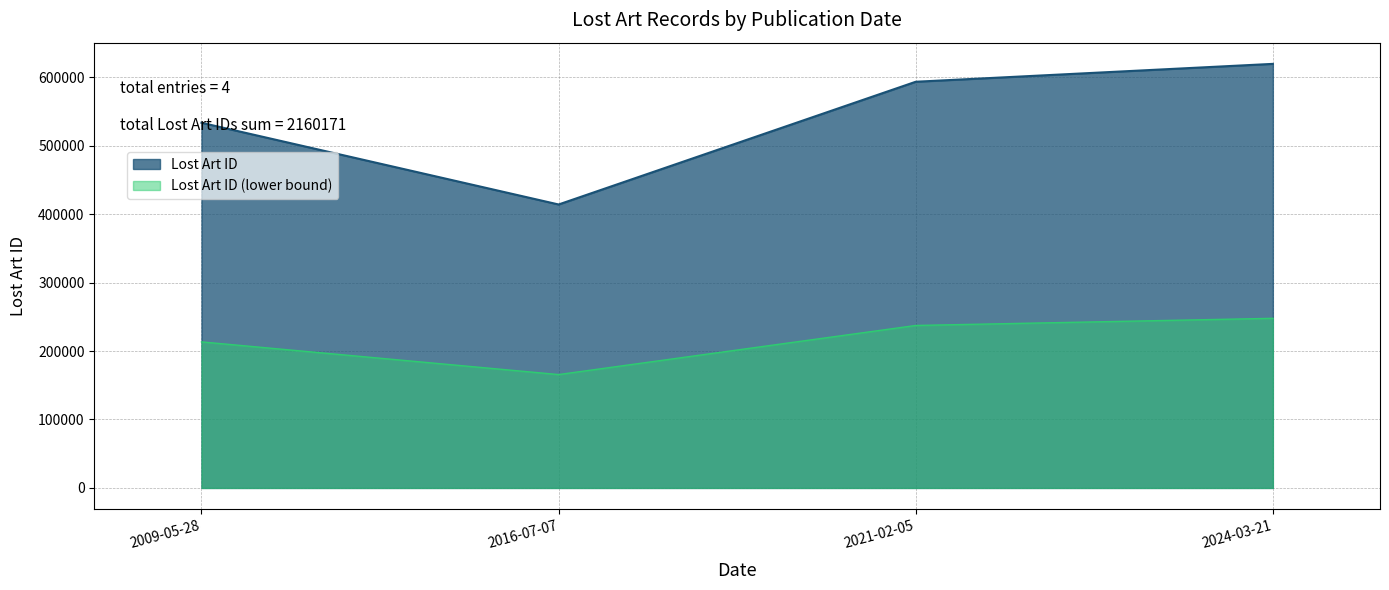

The chart shows a value of 706084 at 2016-07-07. True or false?

False